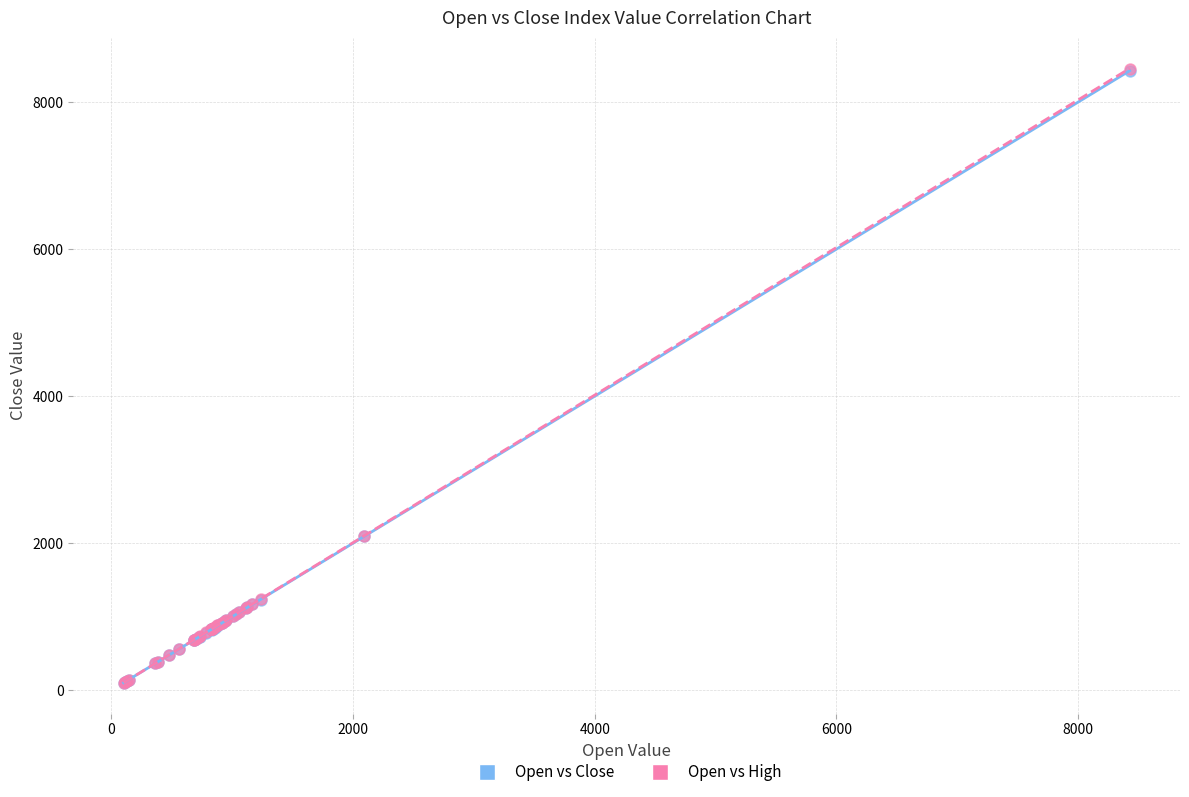

What are all the series names shown in the legend?

Open vs Close, Open vs High